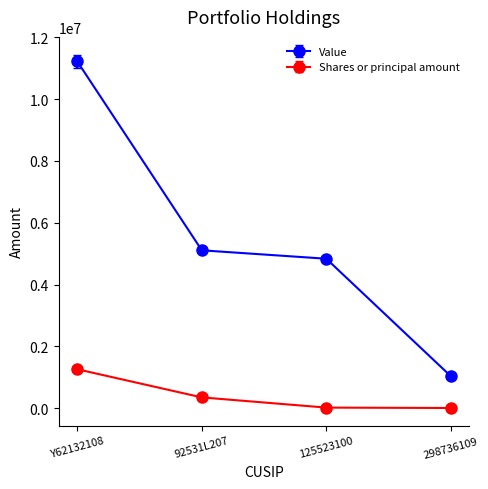

At which category is the sum across all series the highest?

Y62132108